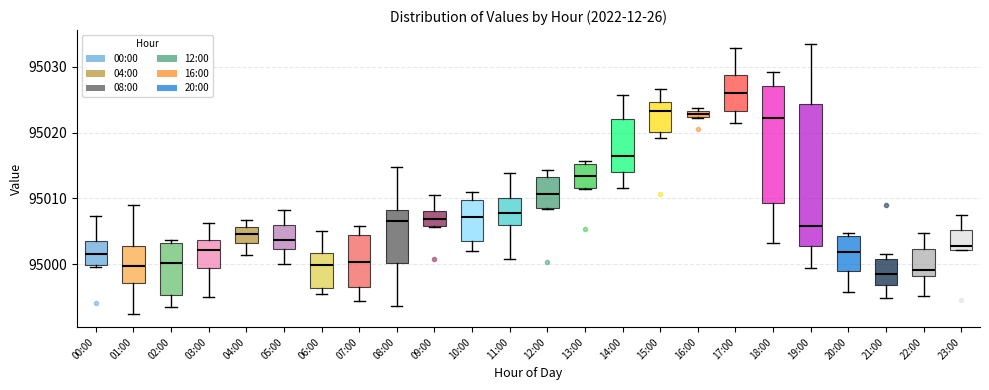

Comparing the boxes themselves (not the whiskers), which one is the tallest?

19:00